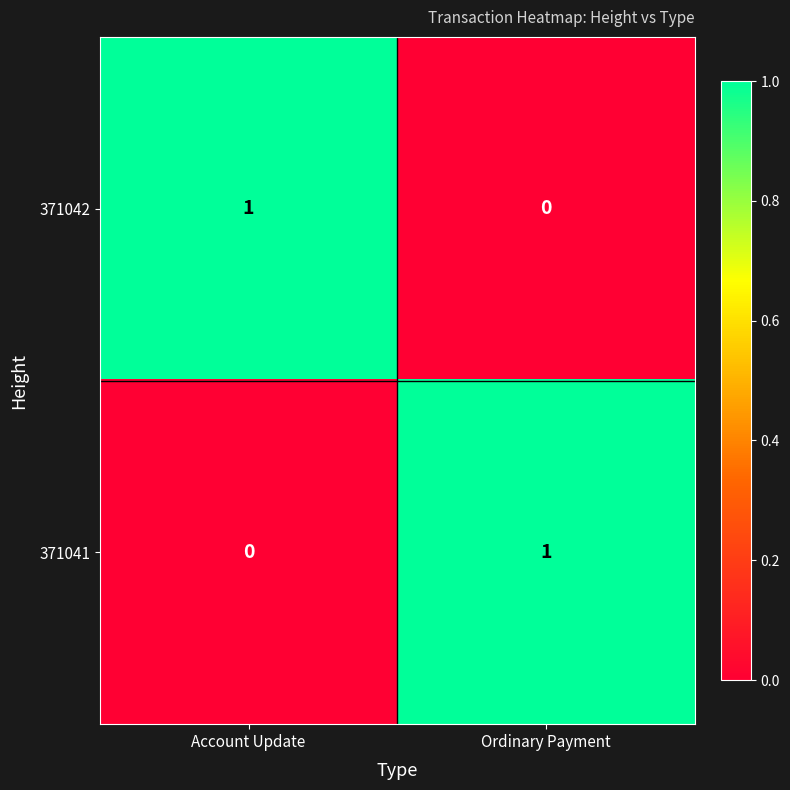

Where is 371041 nearest to the value 0?

Account Update